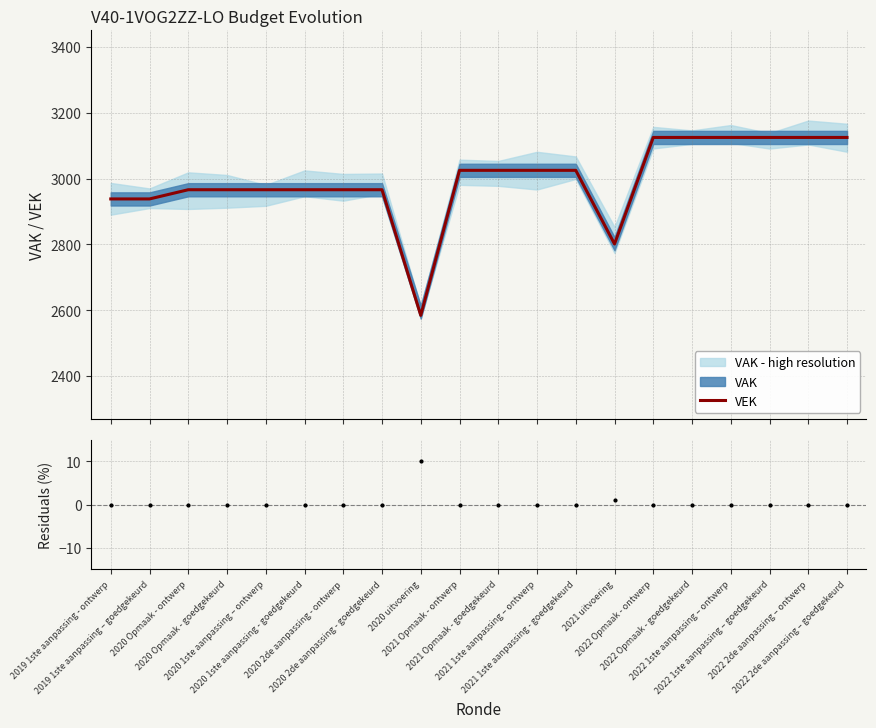

What is the maximum value for VEK?

3125